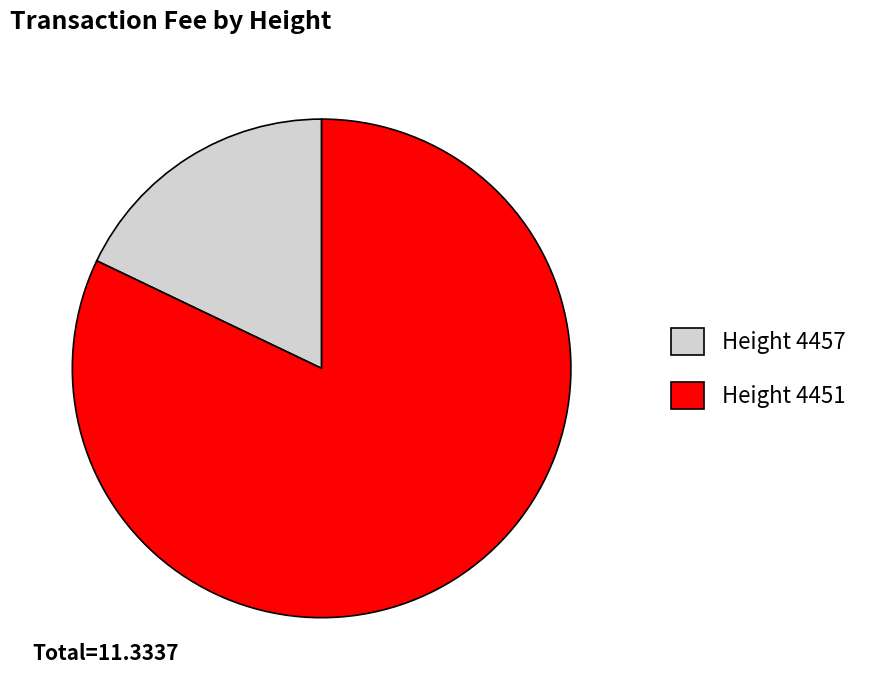

Which category accounts for the majority?

Height 4451